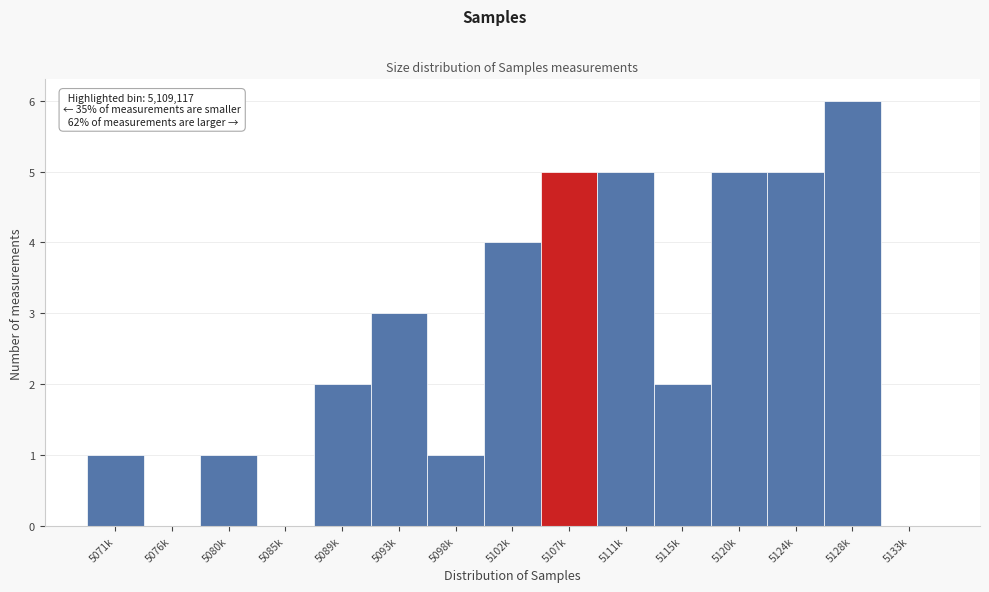

Reading left to right, list all the values displayed in this chart.

5071k=1	5076k=0	5080k=1	5085k=0	5089k=2	5093k=3	5098k=1	5102k=4	5107k=5	5111k=5	5115k=2	5120k=5	5124k=5	5128k=6	5133k=0